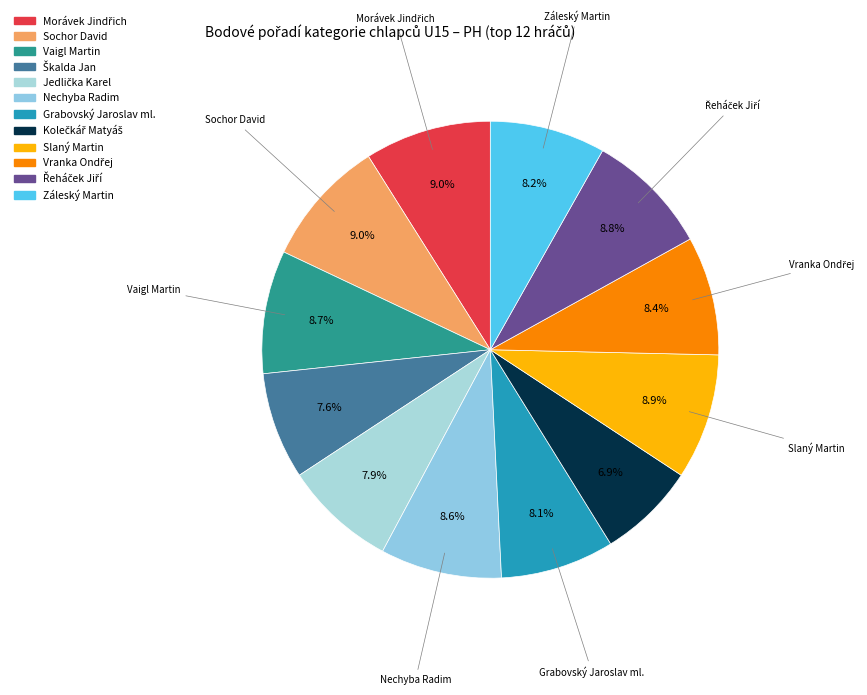

How many slices are in this pie chart?

12